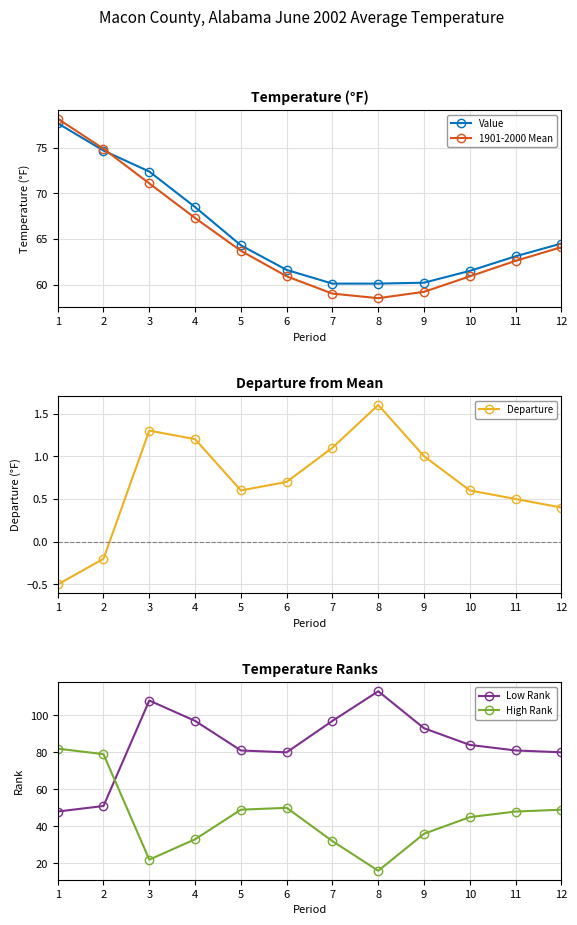

How many data points does each series have?

12